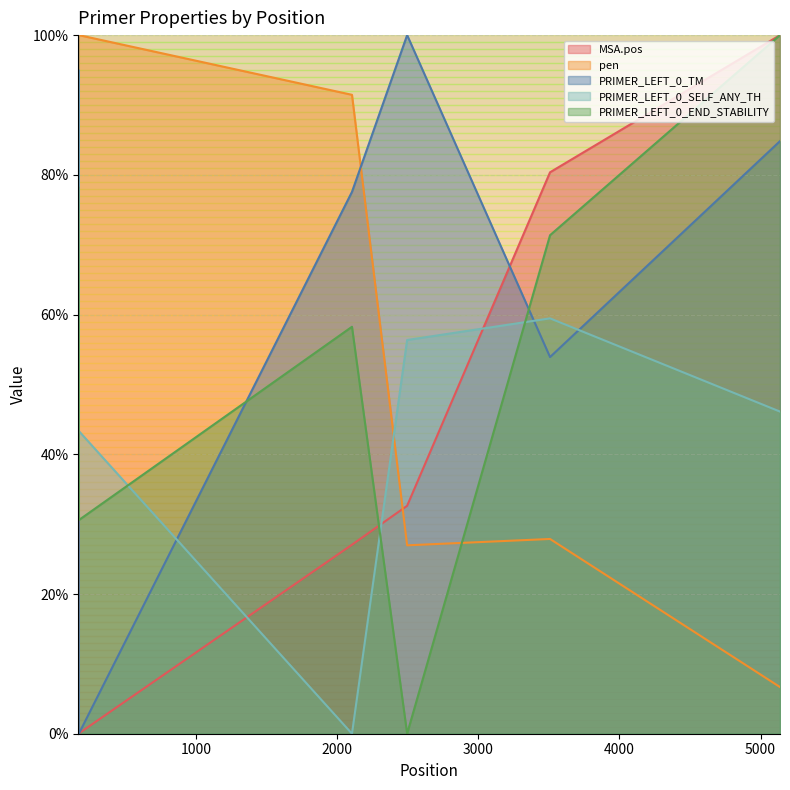

What is the value of the pen point at the 7th from the left?

6.7